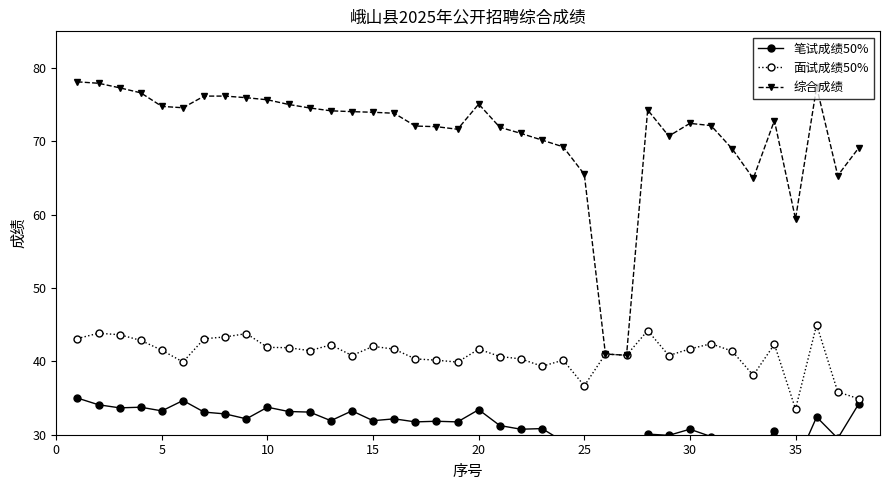

What is the highest value of the 综合成绩 series?

78.1